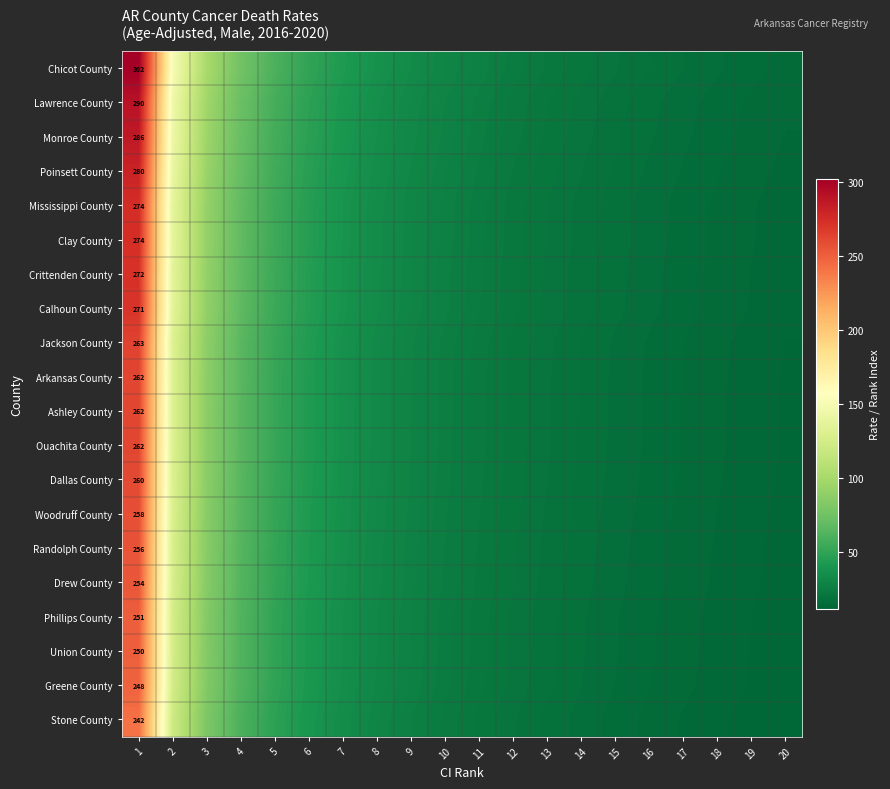

What is the maximum value for Poinsett County?

280.3